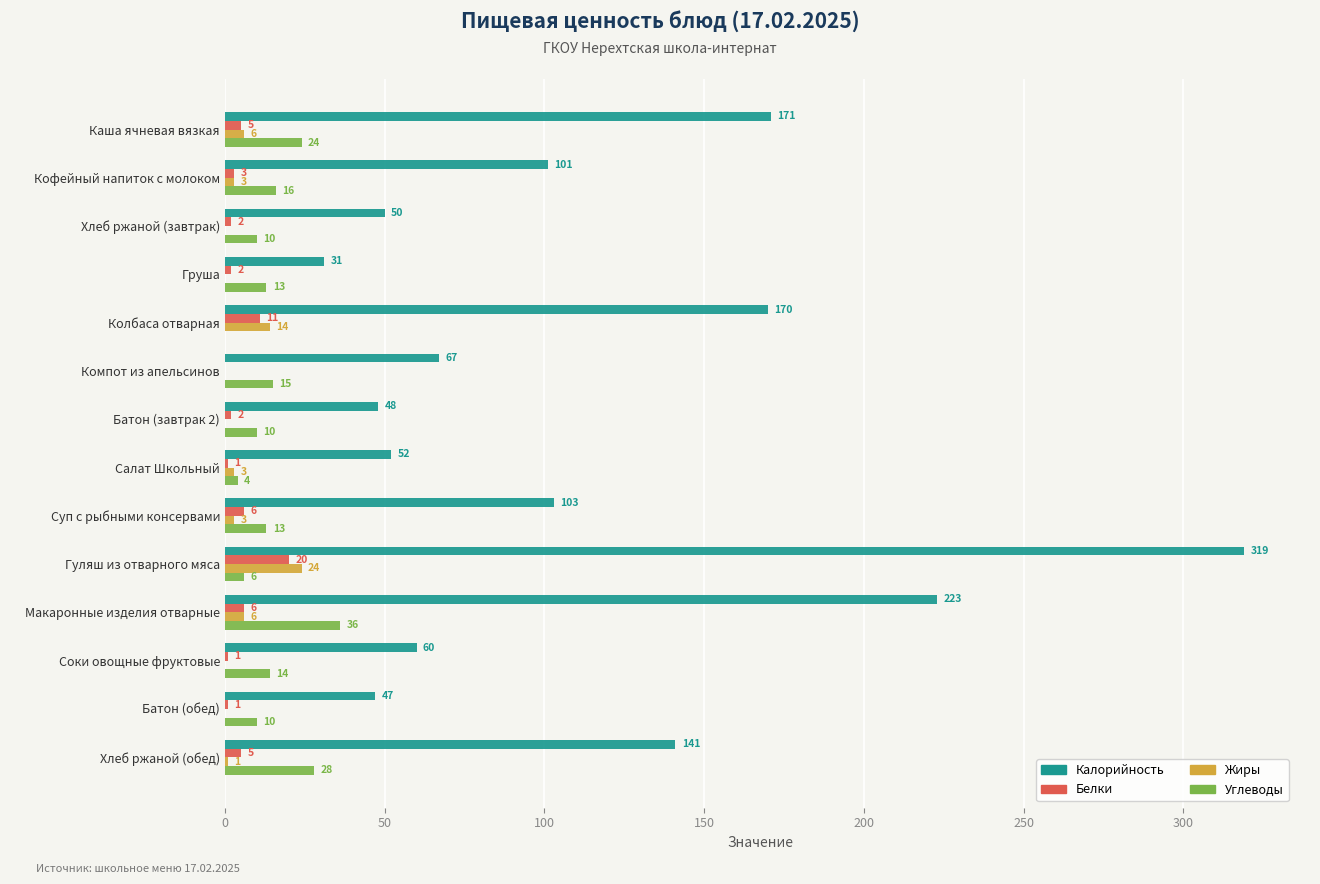

Read the Жиры value at Колбаса отварная, to the nearest 10.

10